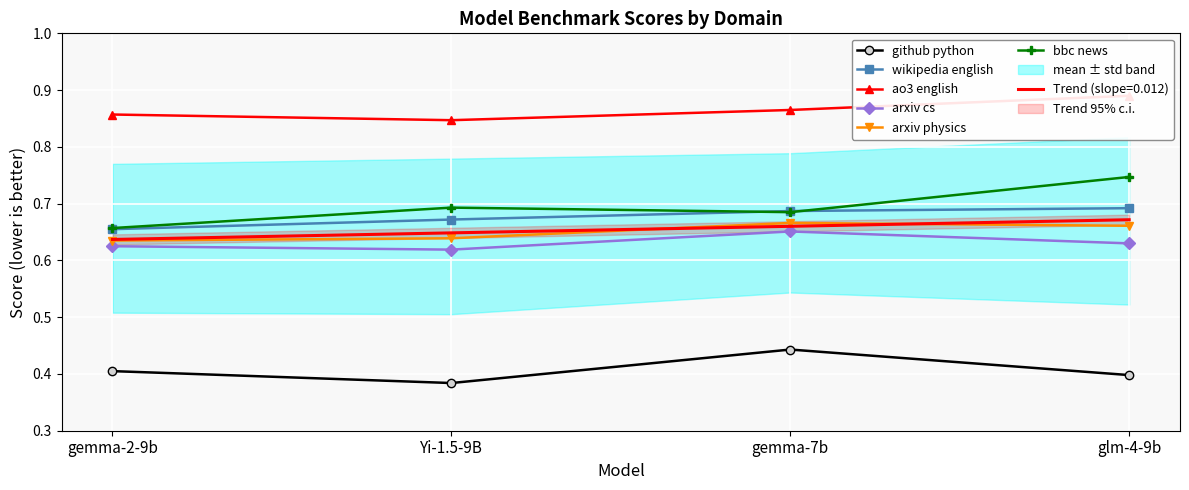

How many lines are shown in the chart?

6